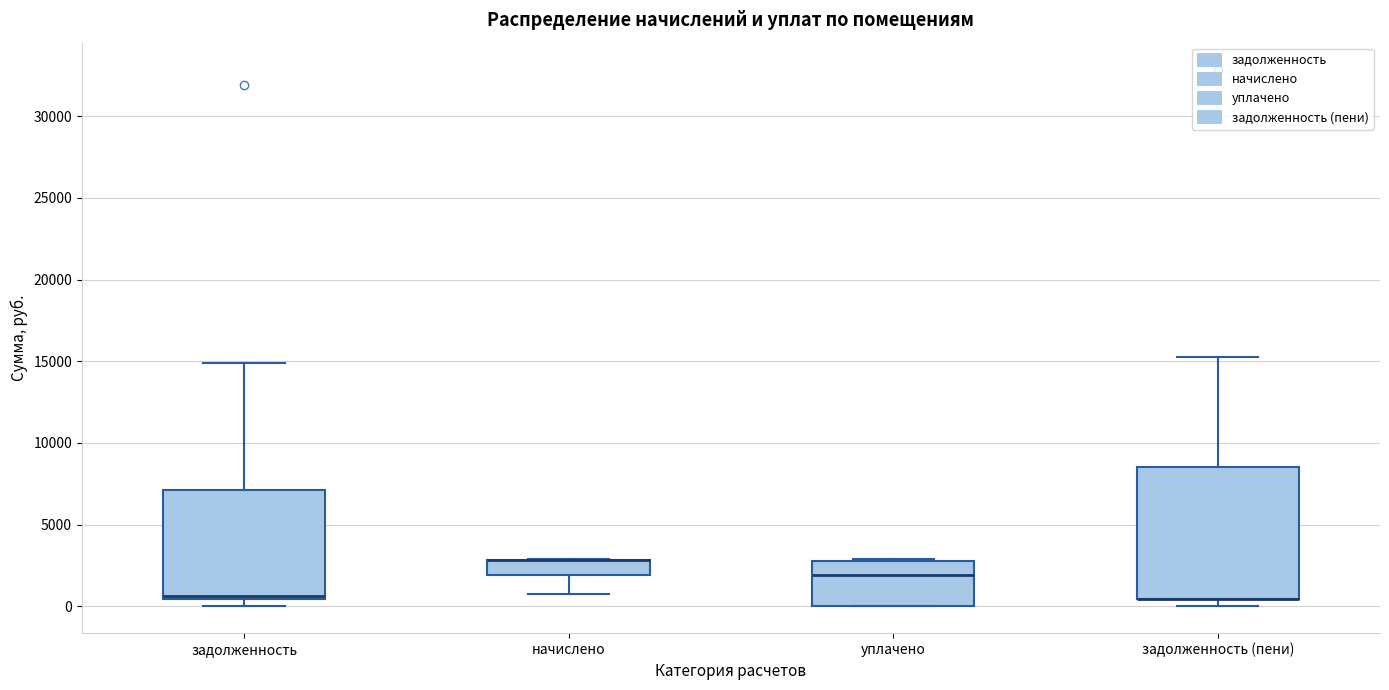

Which box is the tallest, from its lower edge to its upper edge?

задолженность (пени)